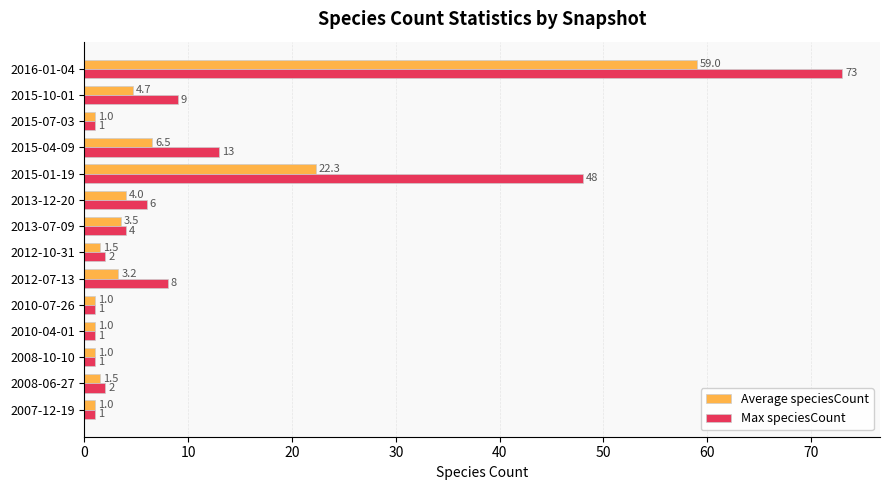

The Average speciesCount series shows 4.7 at 2015-10-01. True or false?

True